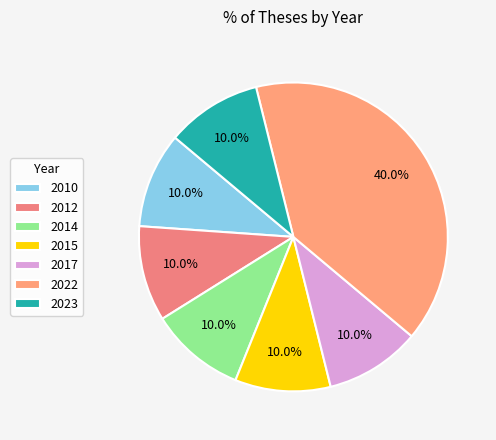

Combined, do 2017 and 2014 account for over 50%?

No